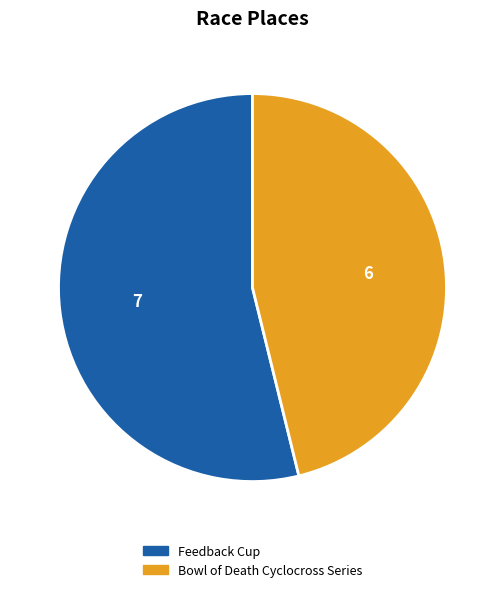

The Feedback Cup slice represents 54% of the pie. True or false?

True